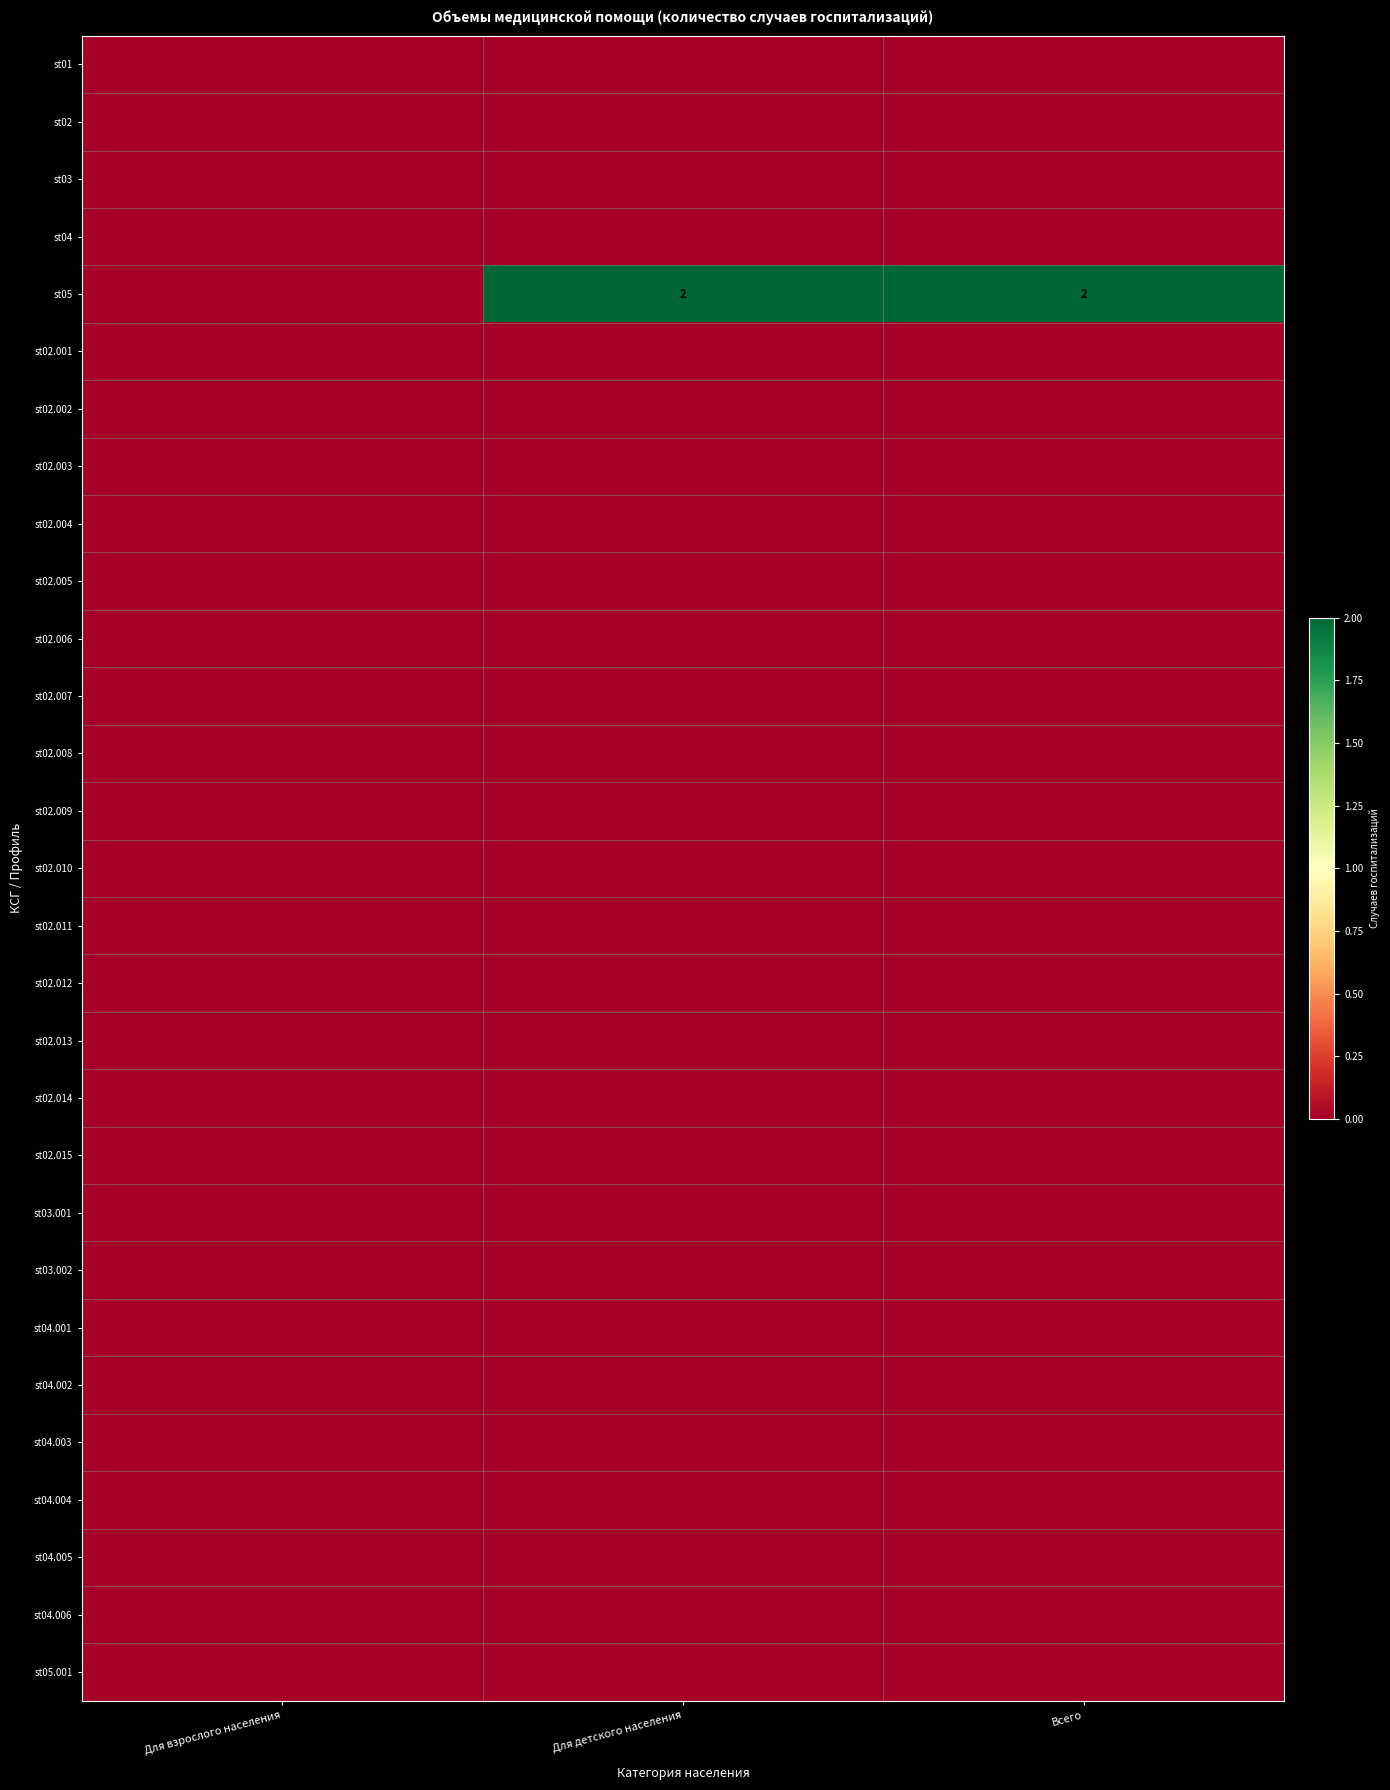

At how many categories does at least one series exceed 0?

2